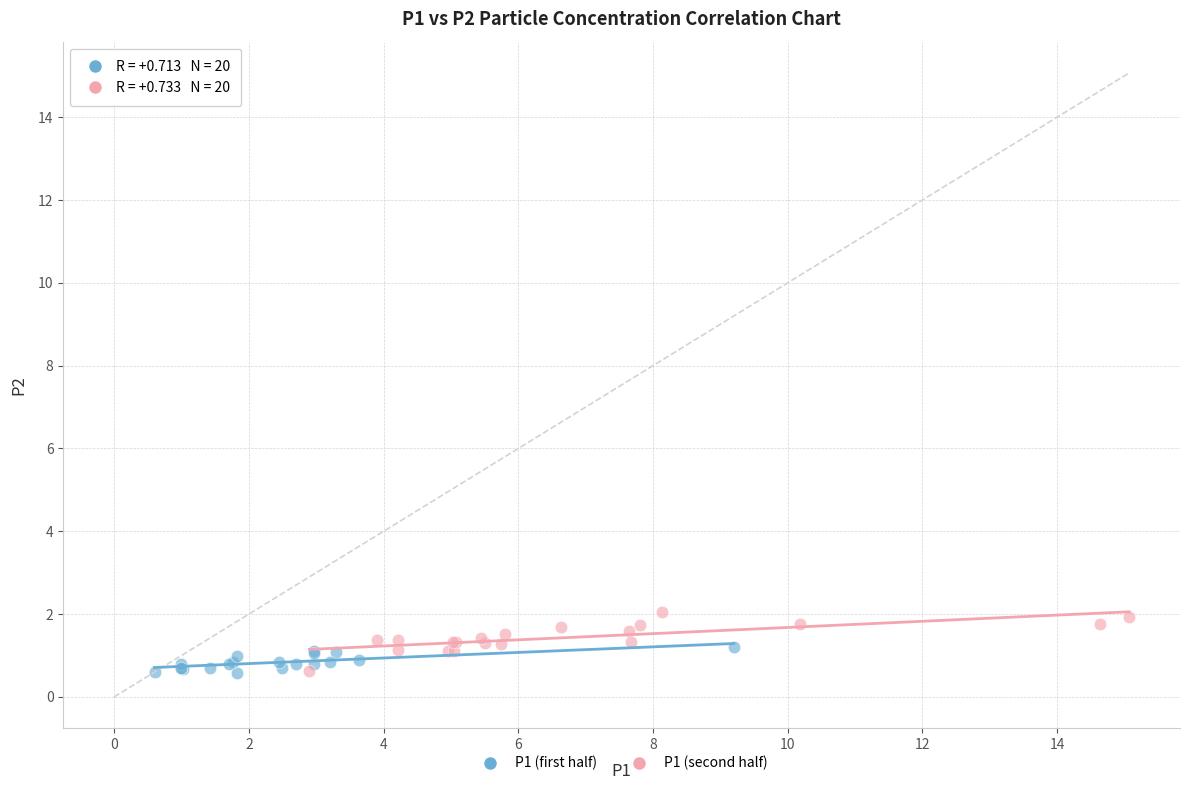

What are all the series names shown in the legend?

P1 (first half), P1 (second half)